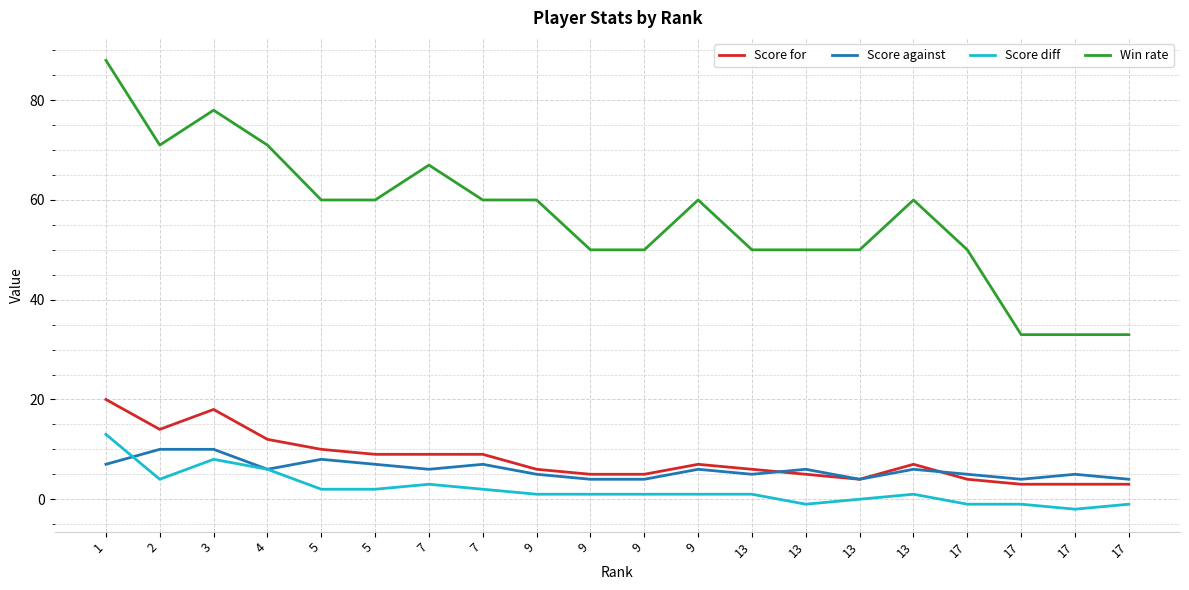

What are all the series names shown in the legend?

Score for, Score against, Score diff, Win rate